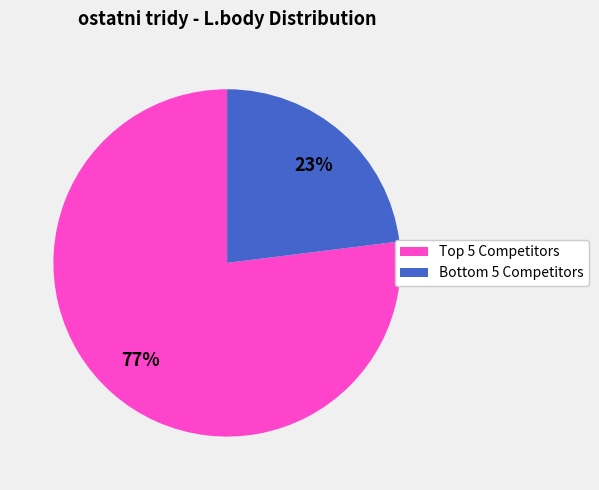

Which category has the biggest portion of the pie?

Top 5 Competitors